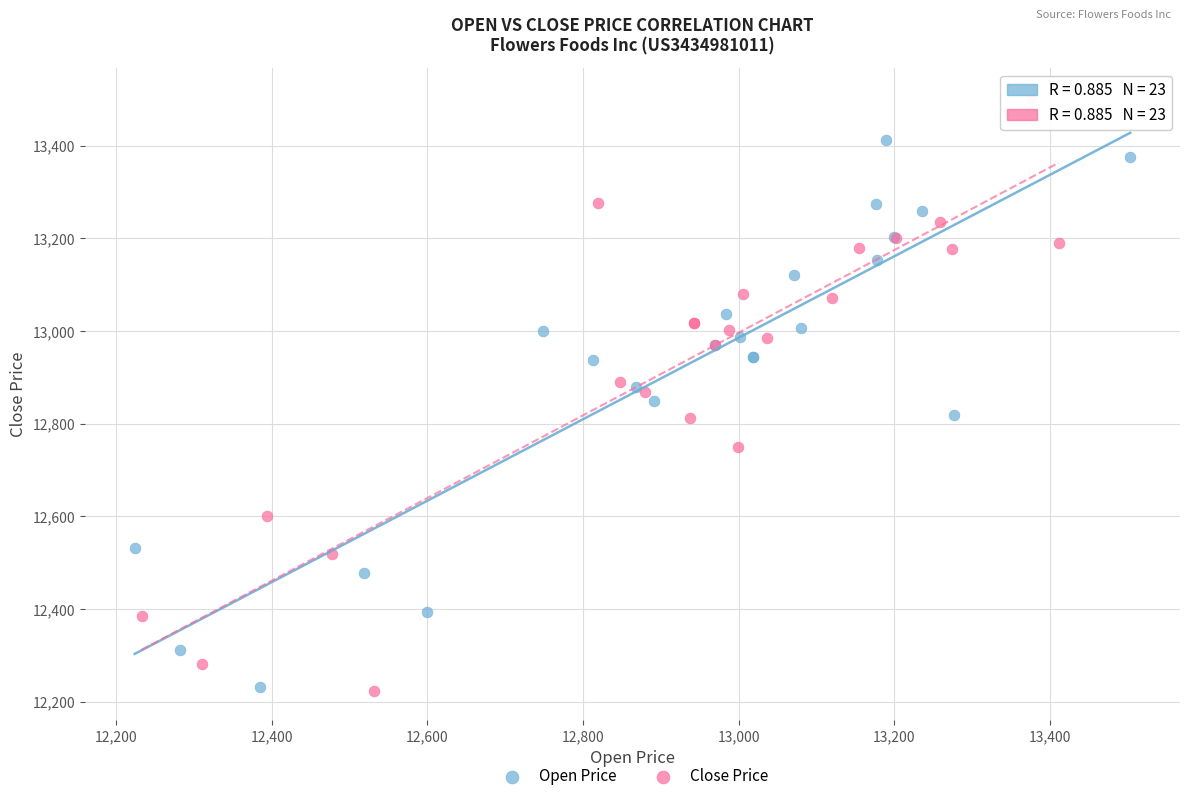

What are all the series names shown in the legend?

Open Price, Close Price